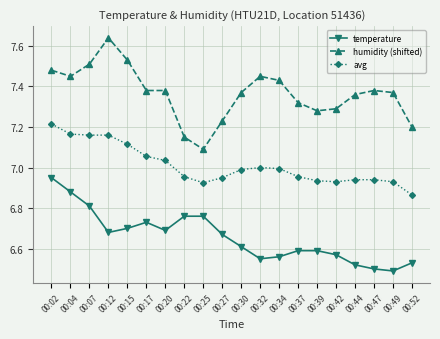

List the series in order of their peak value, highest first.

humidity (shifted), avg, temperature